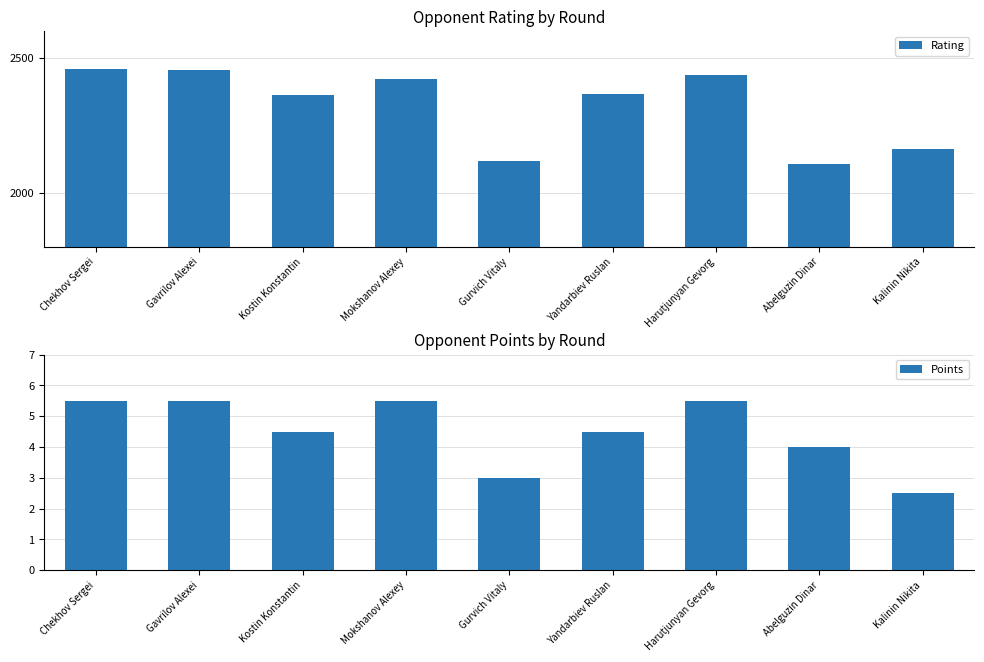

The value of Points at Abelguzin Dinar is 4.0. True or false?

True